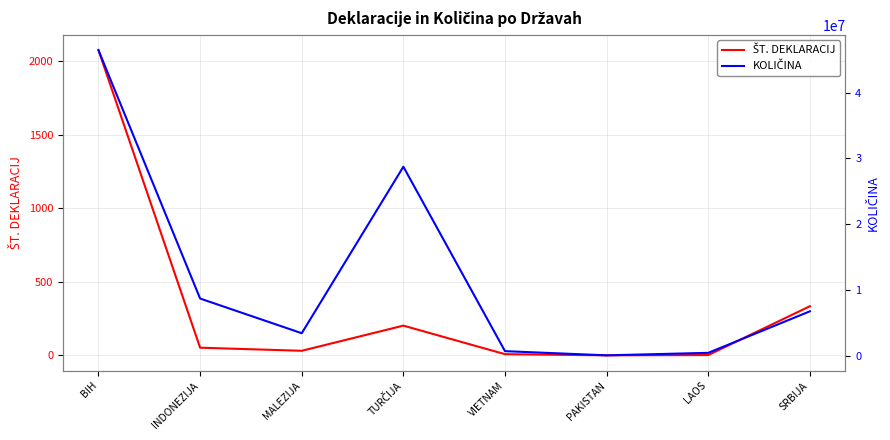

Reading left to right, list all the values displayed in this chart.

ŠT. DEKLARACIJ: 2076	53	32	203	9	1	3	335
KOLIČINA: 46484620	8689670	3410610	28747810	679540	43200	423590	6745536